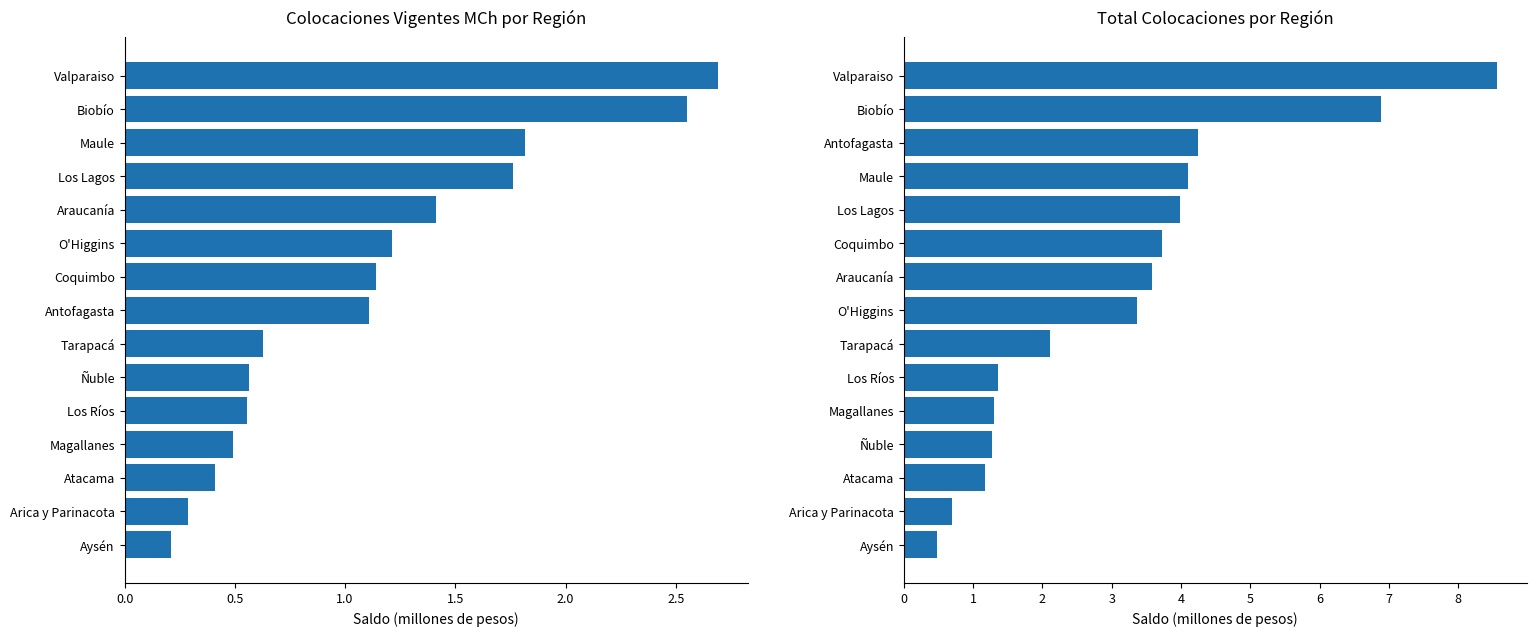

What position from the left is 1.5?

4